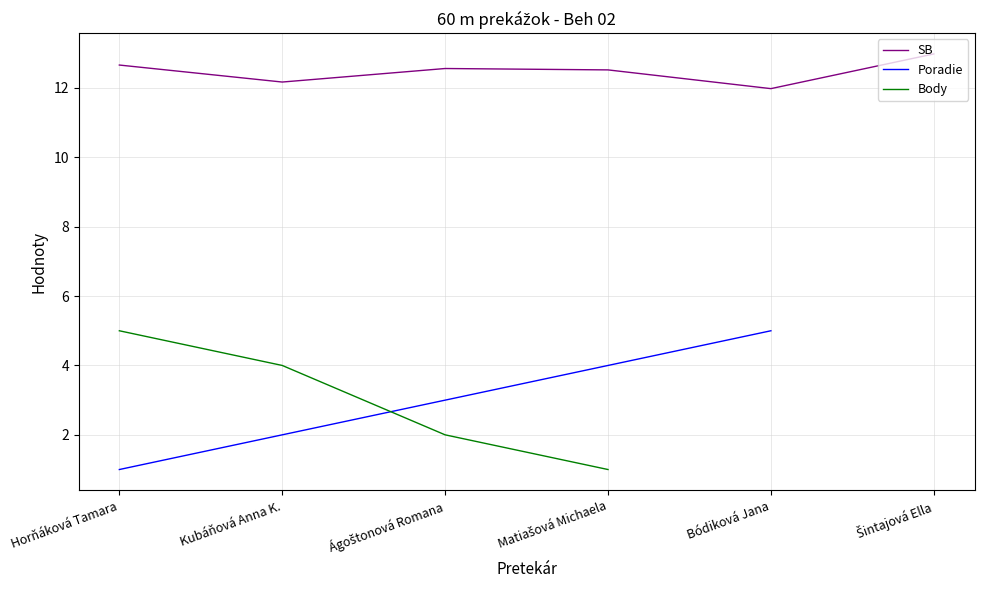

Where do Poradie and Body first cross each other?

Kubáňová Anna K. and Ágoštonová Romana